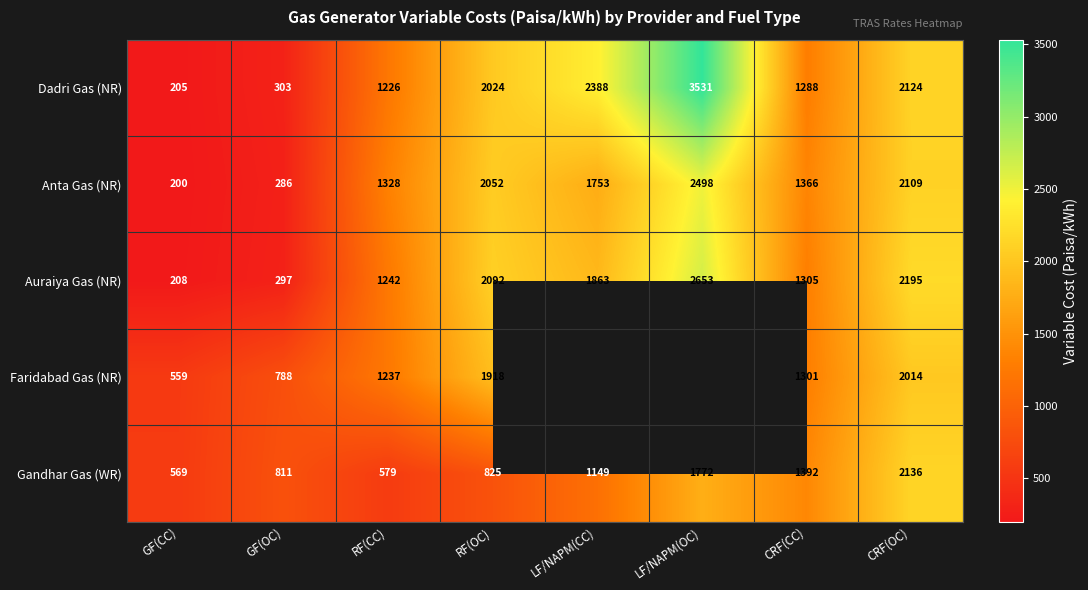

What is the greatest value displayed?

3530.7